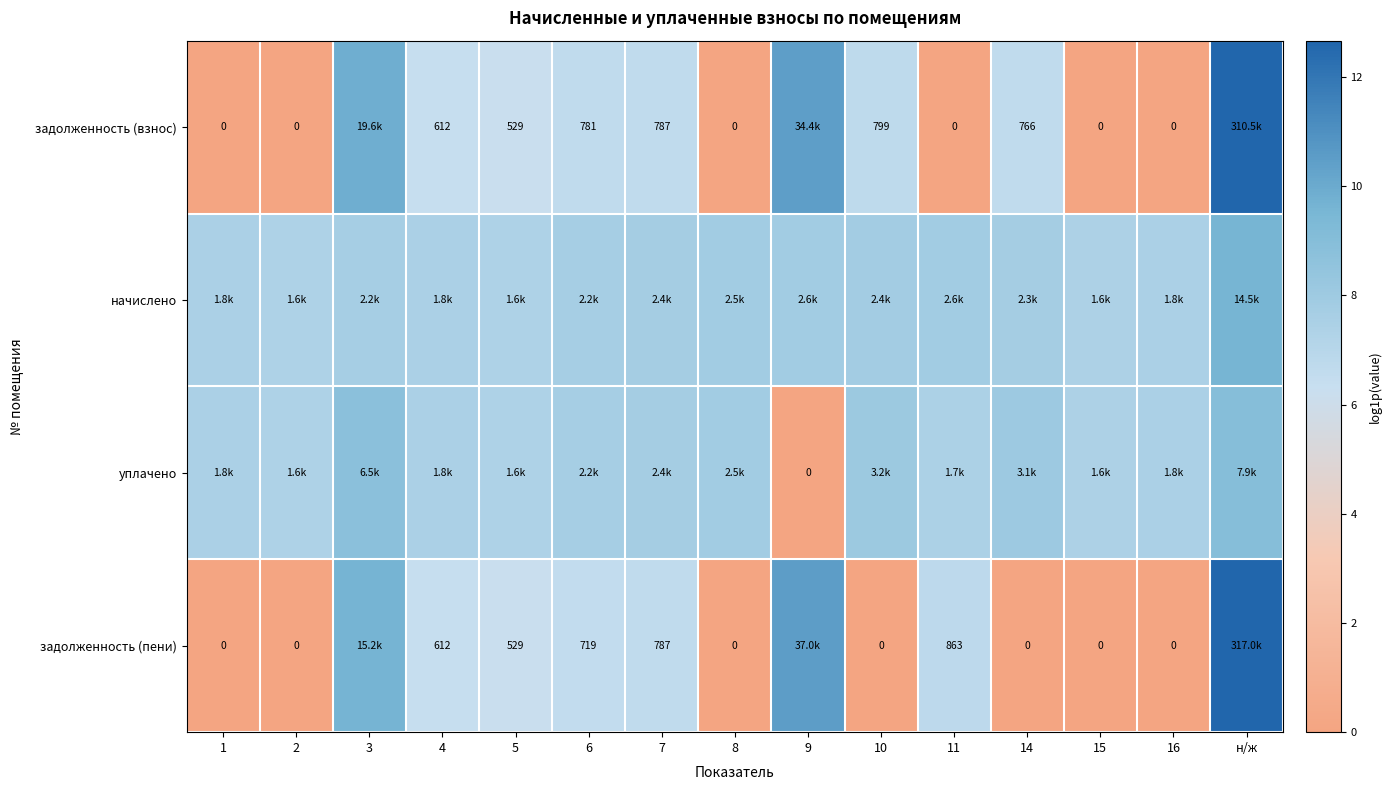

Is the value of задолженность (взнос) at 8 greater than the value of задолженность (пени) at 6?

No